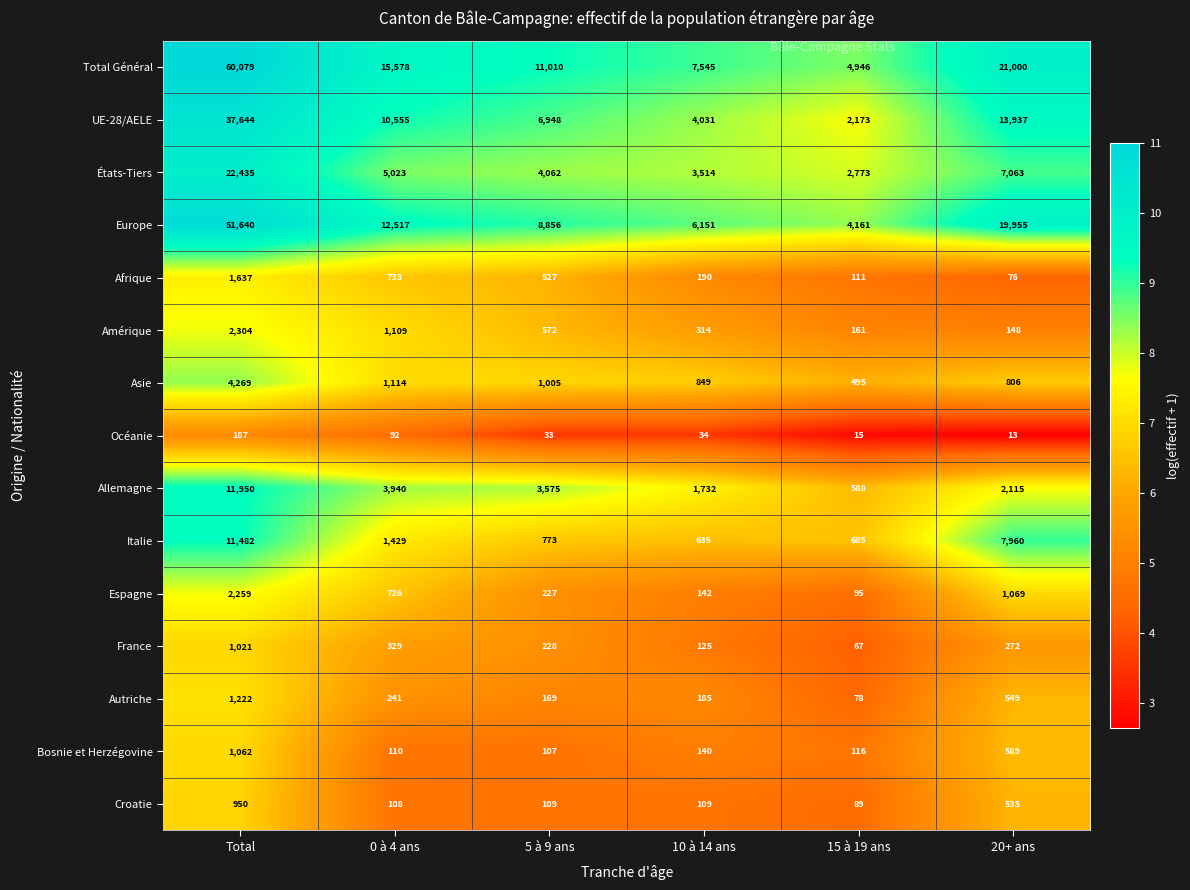

List the series in order of their peak value, lowest first.

Océanie, Croatie, France, Bosnie et Herzégovine, Autriche, Afrique, Espagne, Amérique, Asie, Italie, Allemagne, États-Tiers, UE-28/AELE, Europe, Total Général